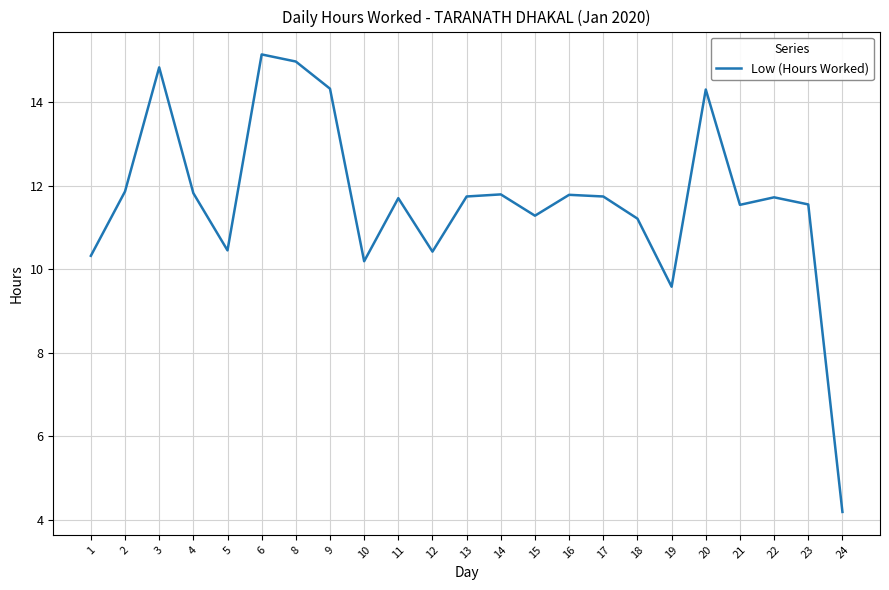

Does the chart have visible grid lines?

Yes